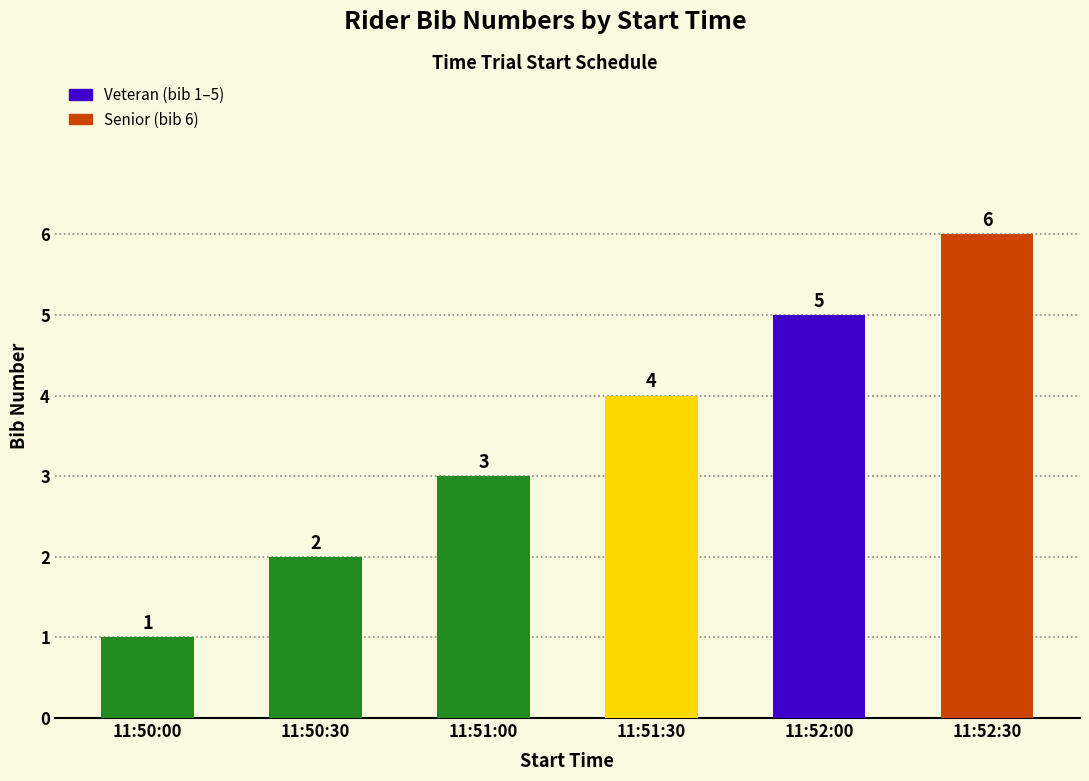

The value at 11:50:00 is 1. True or false?

True